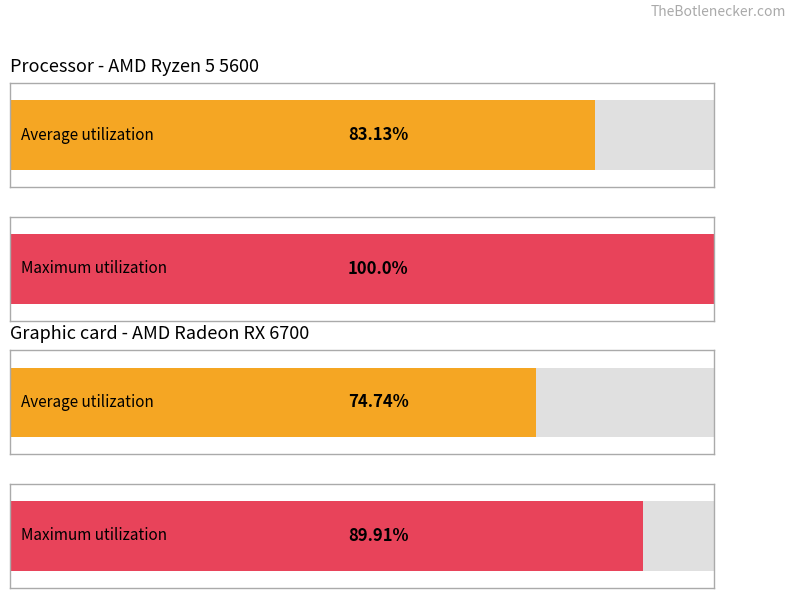

The Average utilization series shows -34.6 at 42. True or false?

False